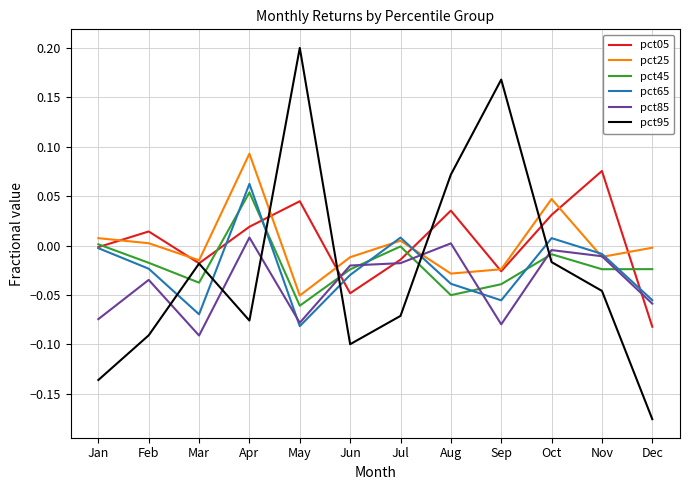

What are all the series names shown in the legend?

pct05, pct25, pct45, pct65, pct85, pct95